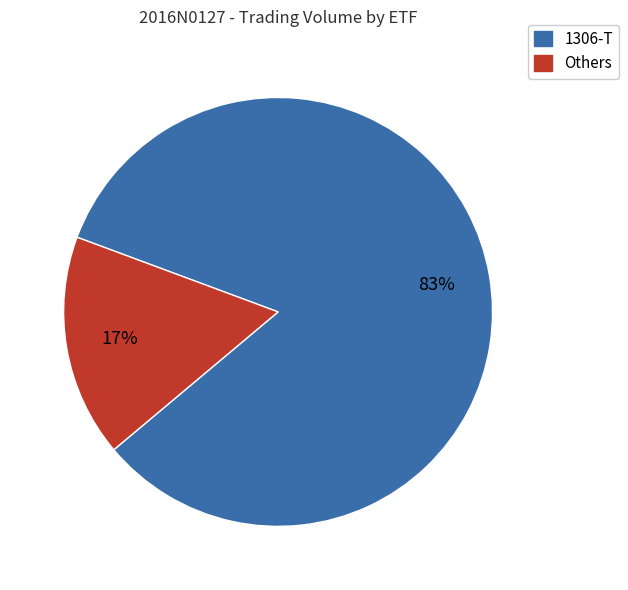

Does any single category account for the majority?

Yes